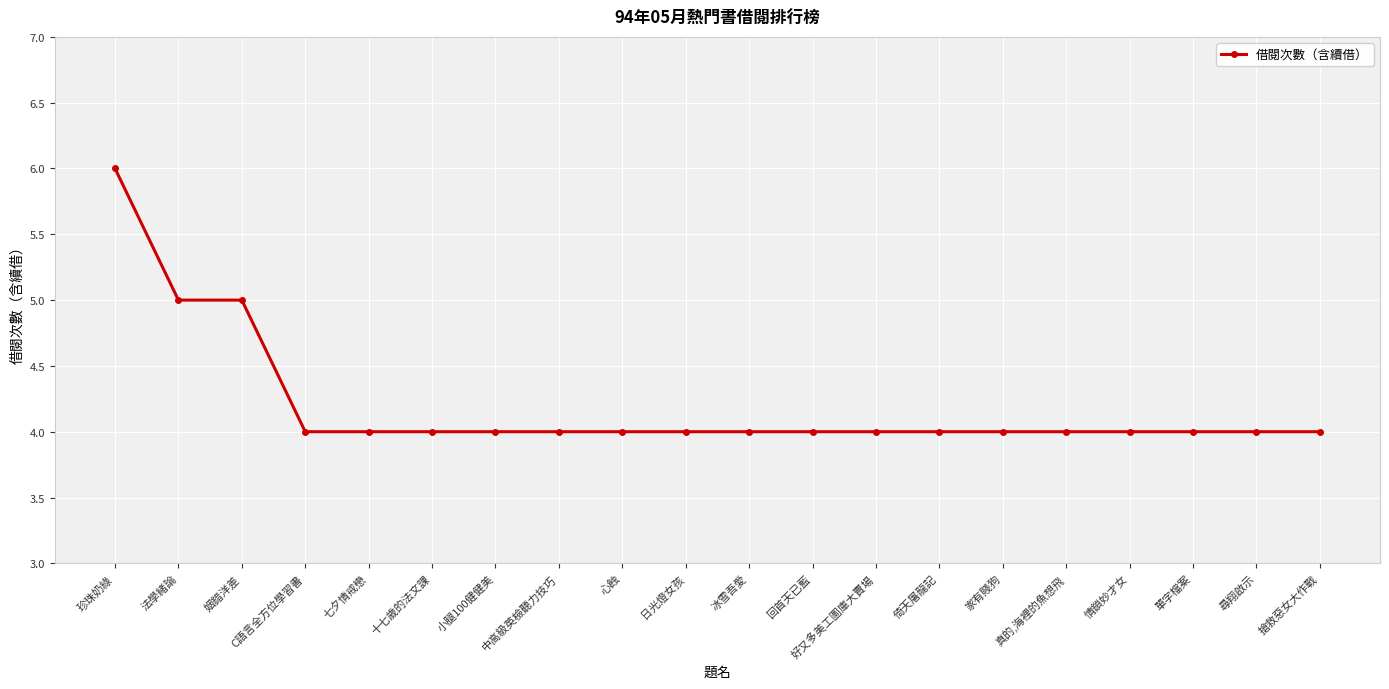

Is it true that the value at 好又多美工圖庫大賣場 is 4?

True